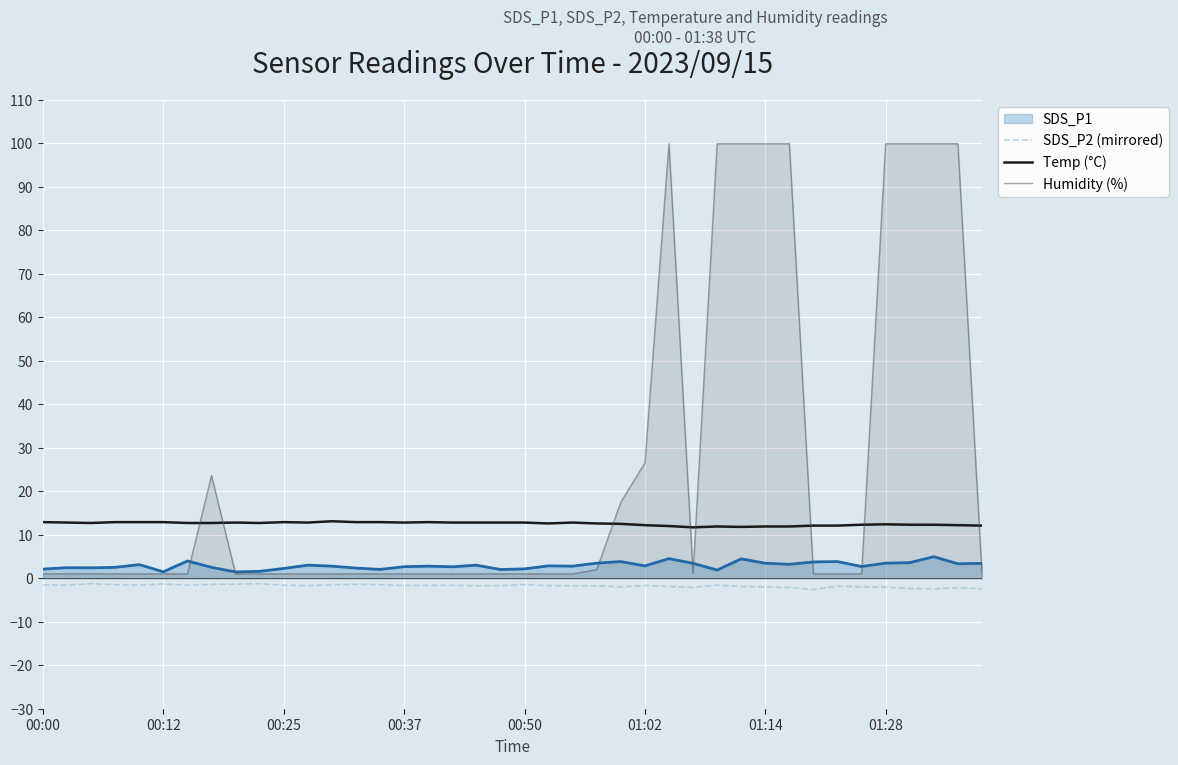

How many data points in Humidity (%) are above 1?

13